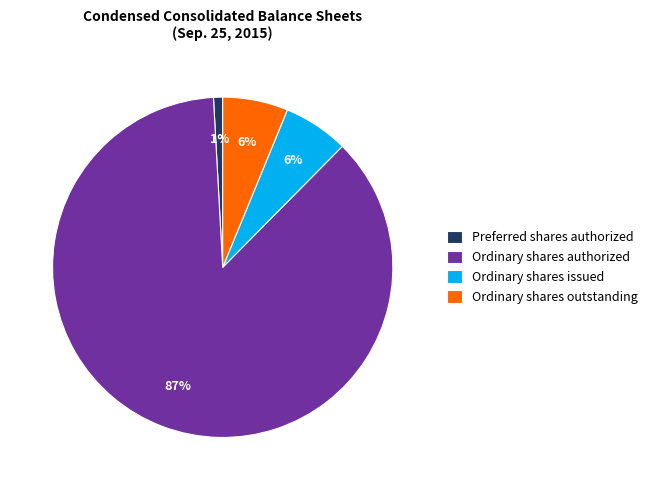

How many segments does this pie chart have?

4